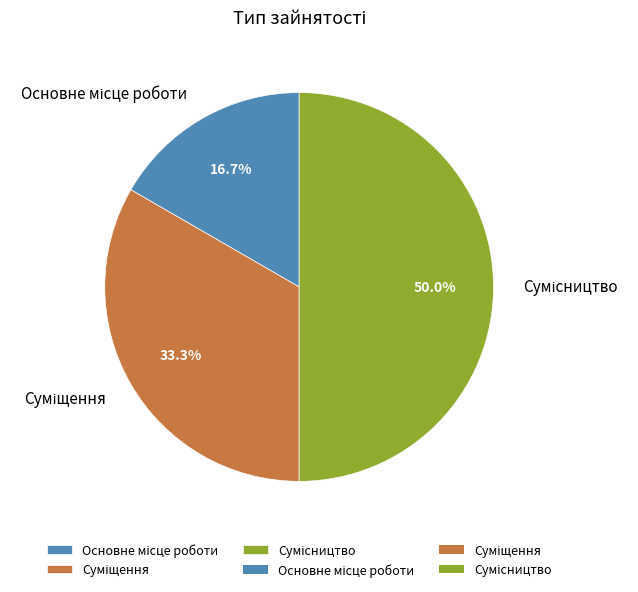

What percentage is NOT represented by Основне місце роботи?

83.3%